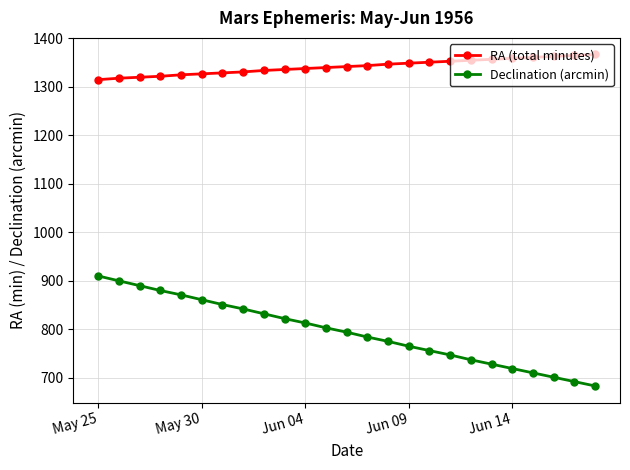

How many data points does each series have?

25